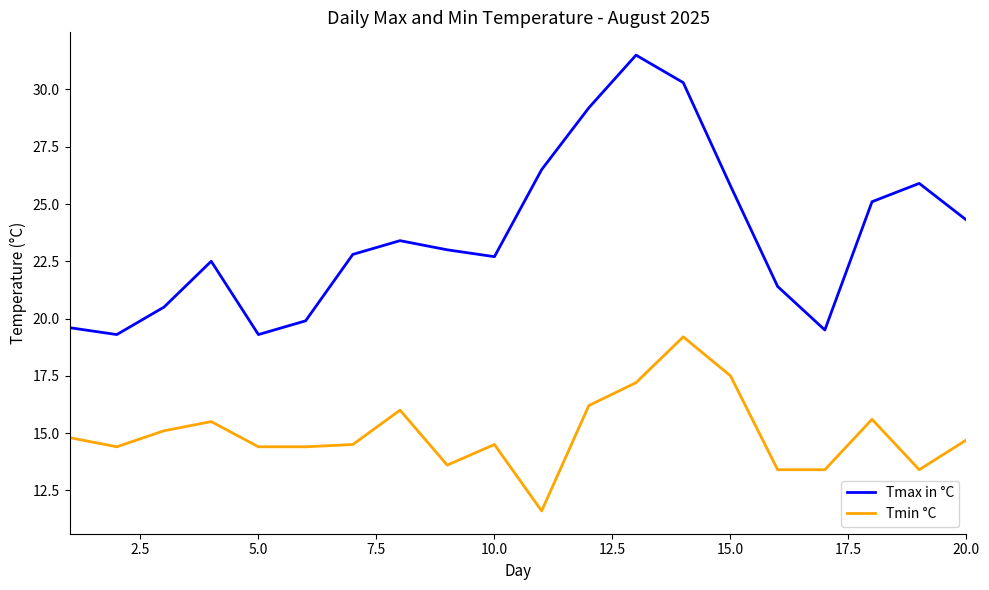

What is the smallest value displayed?

11.6